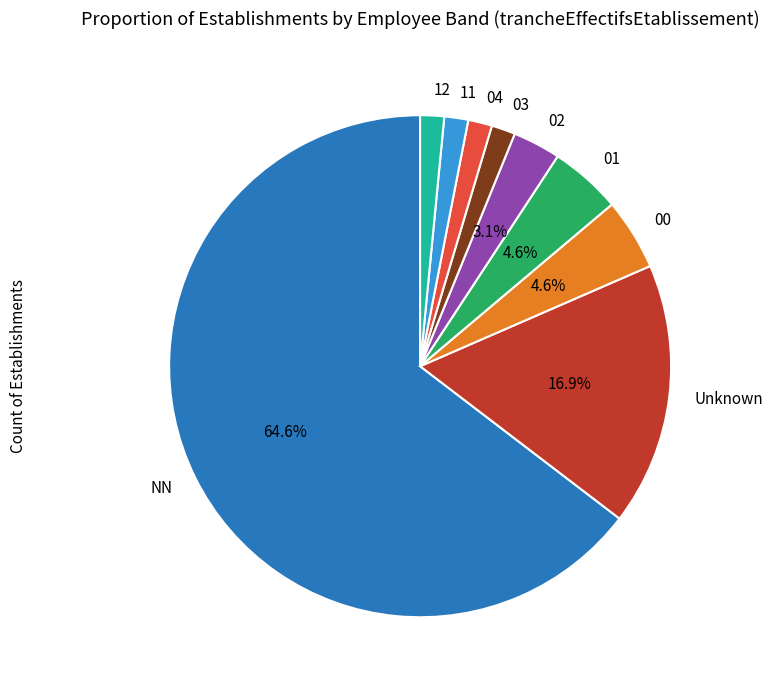

What is the largest slice in the pie chart?

NN